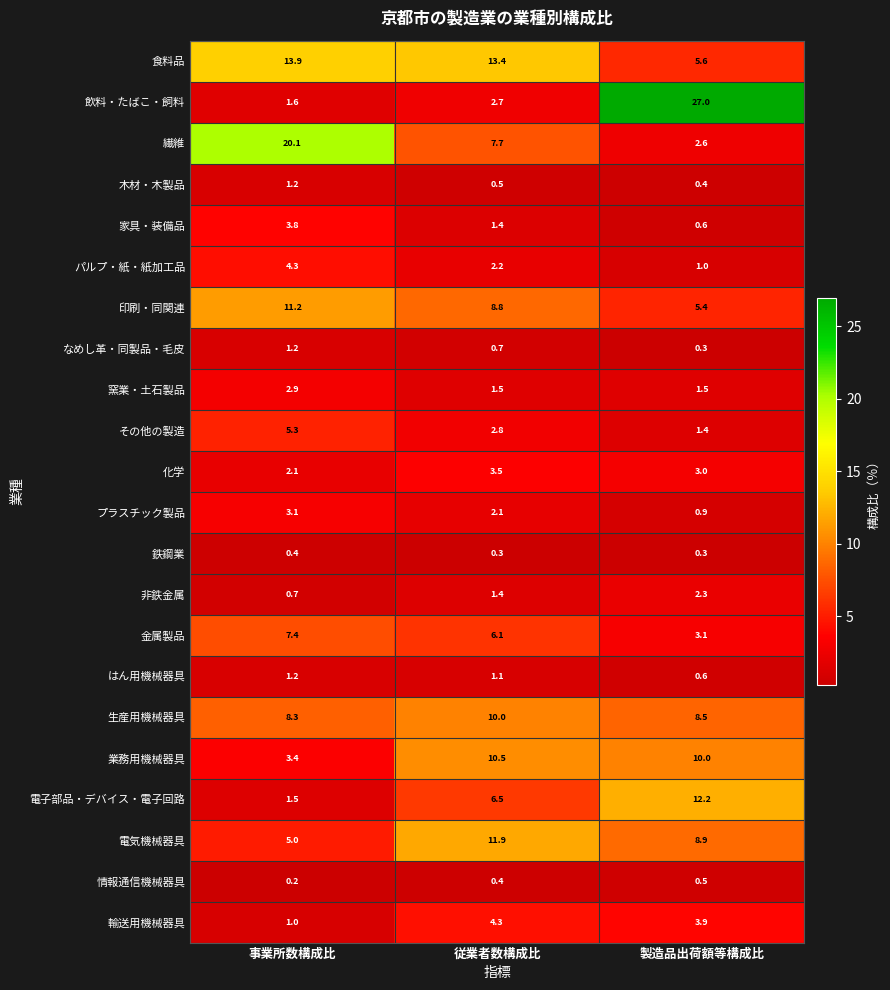

The 輸送用機械器具 series shows 4.3 at 従業者数構成比. True or false?

True